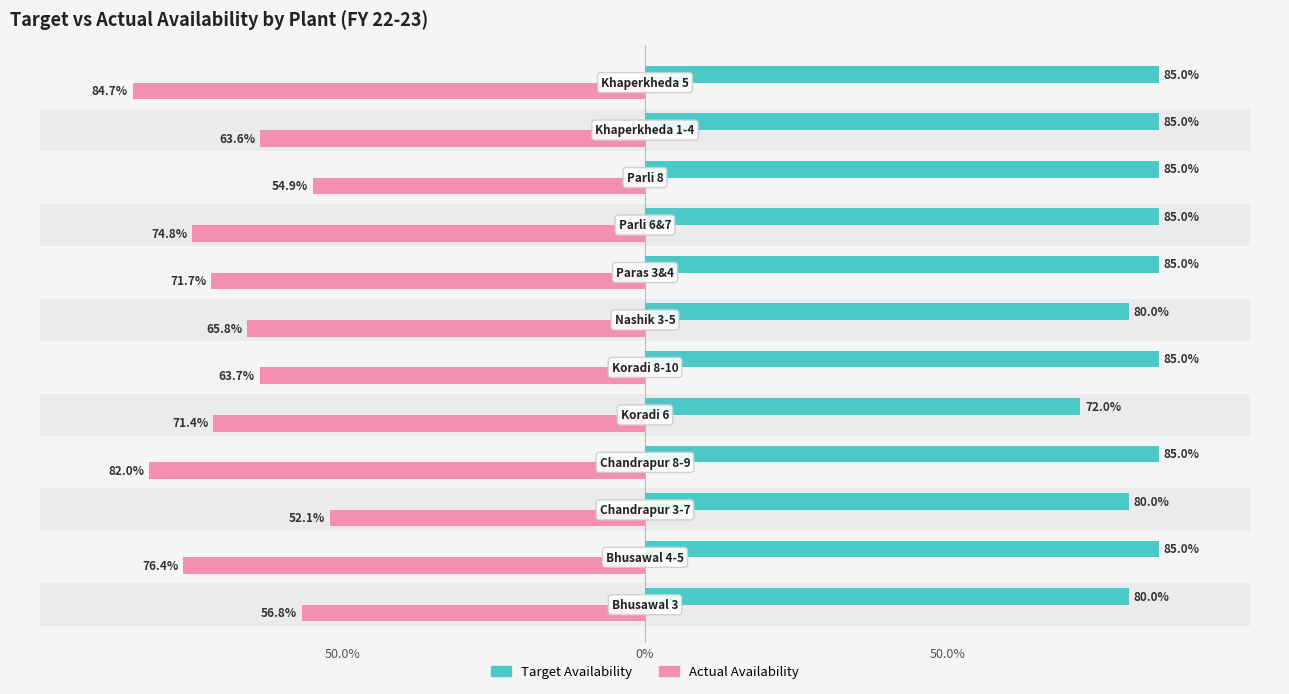

What is the average value of the Actual Availability series?

-68.2